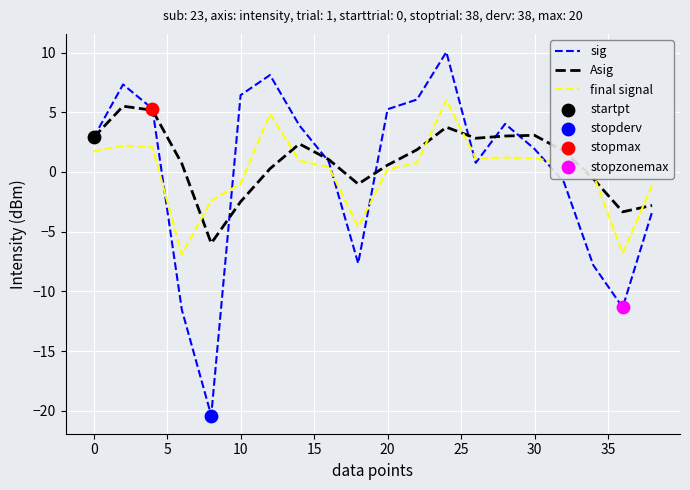

True or false: sig and final signal cross at least once.

True